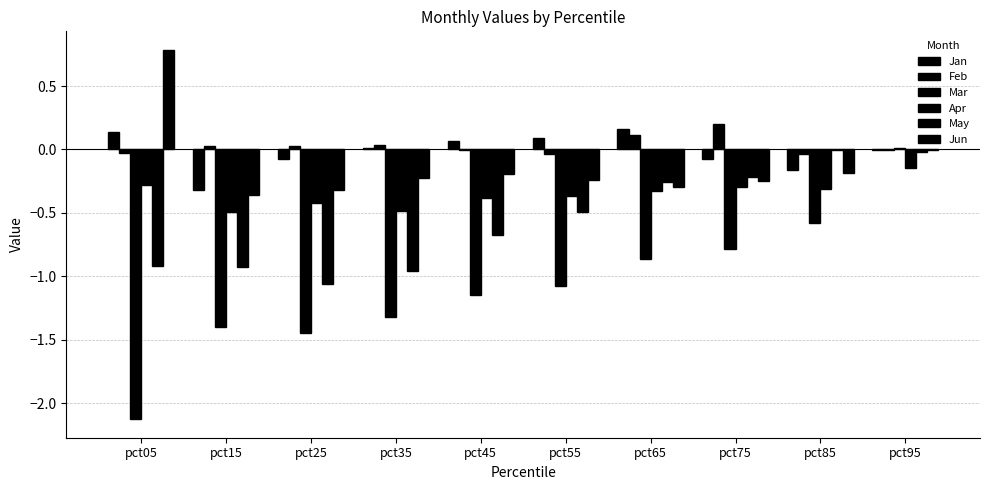

Count the number of data series in this chart.

6